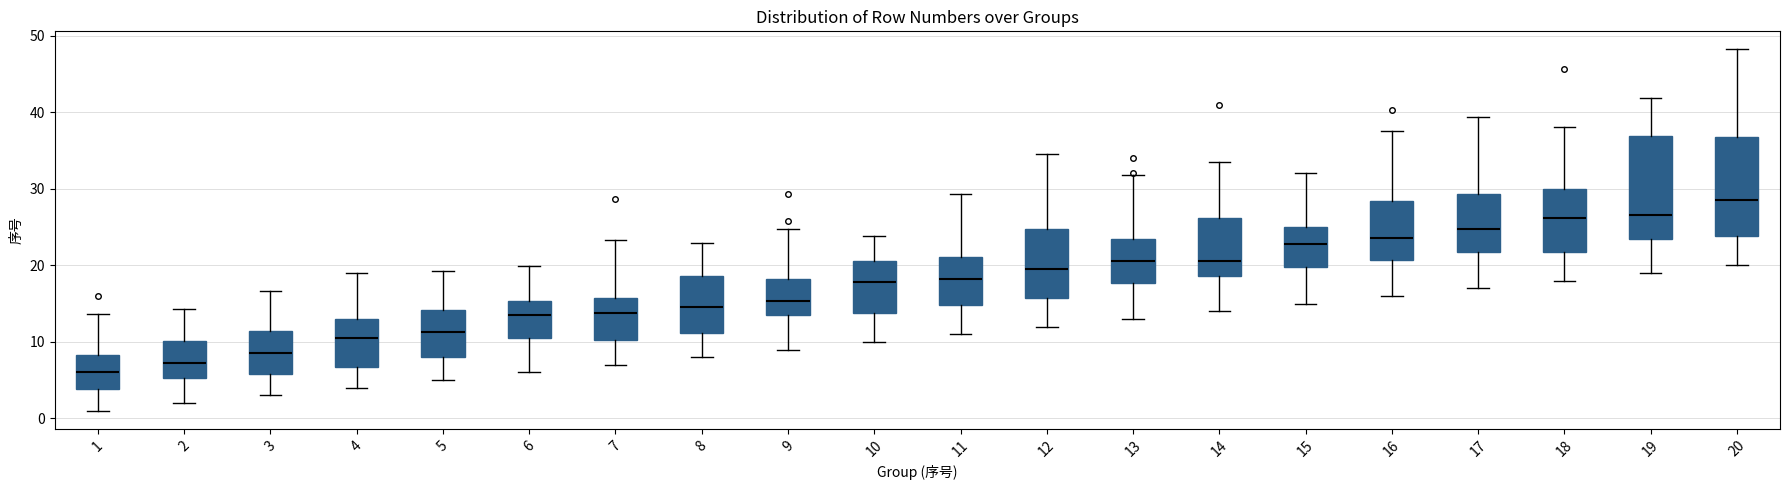

Which box's median line is the highest?

20